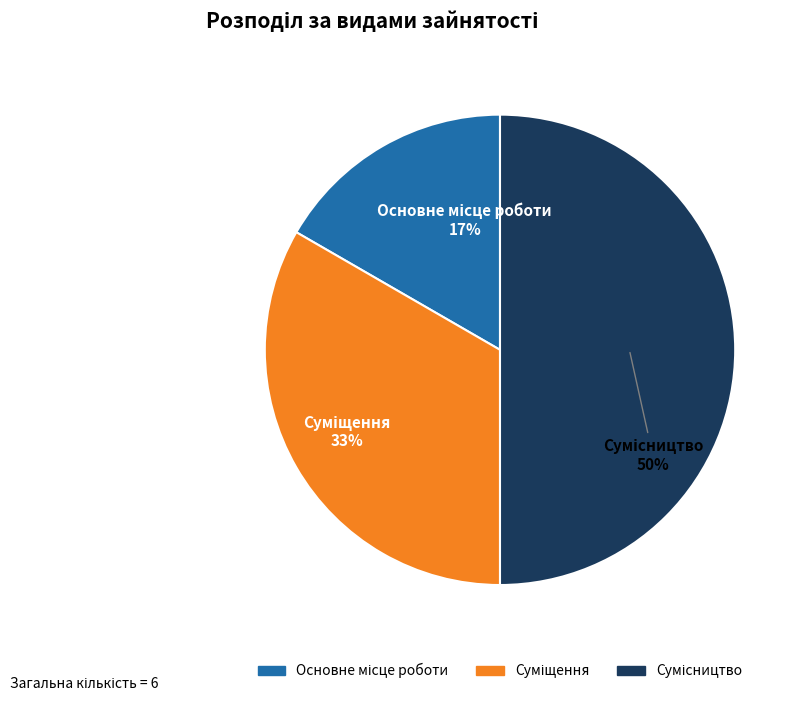

To the nearest percent, what is the difference between the largest and smallest slice percentages?

33%